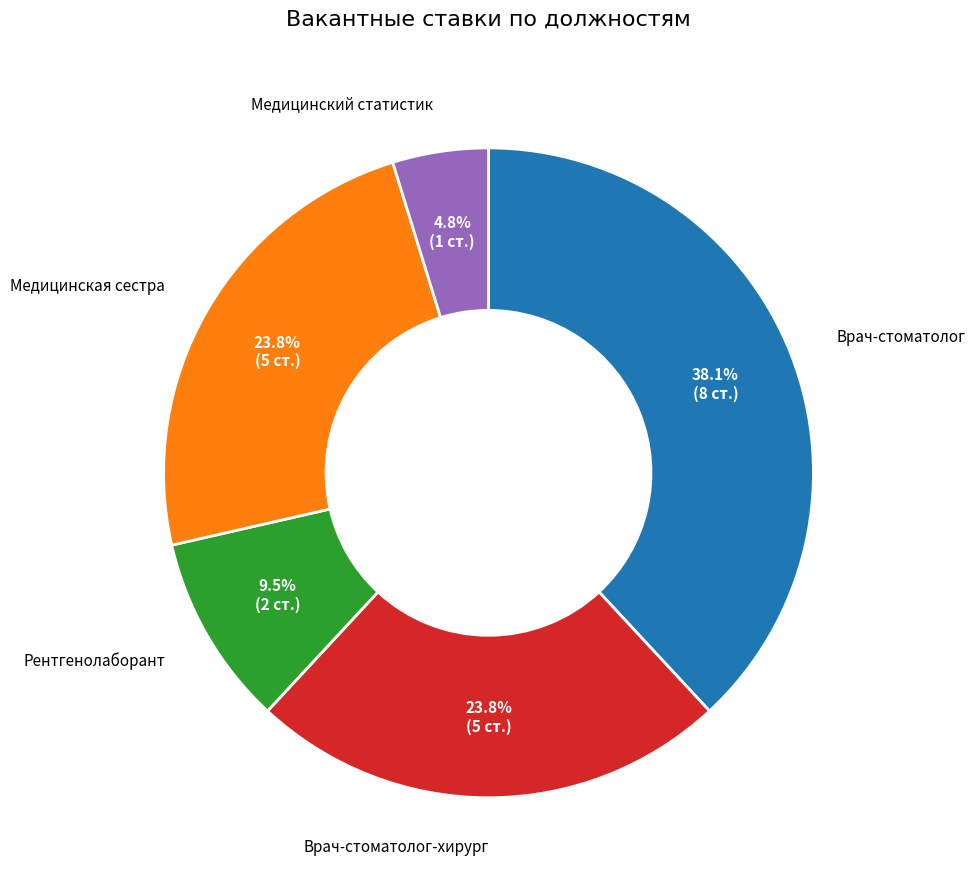

Is there any slice that represents more than half of the pie?

No